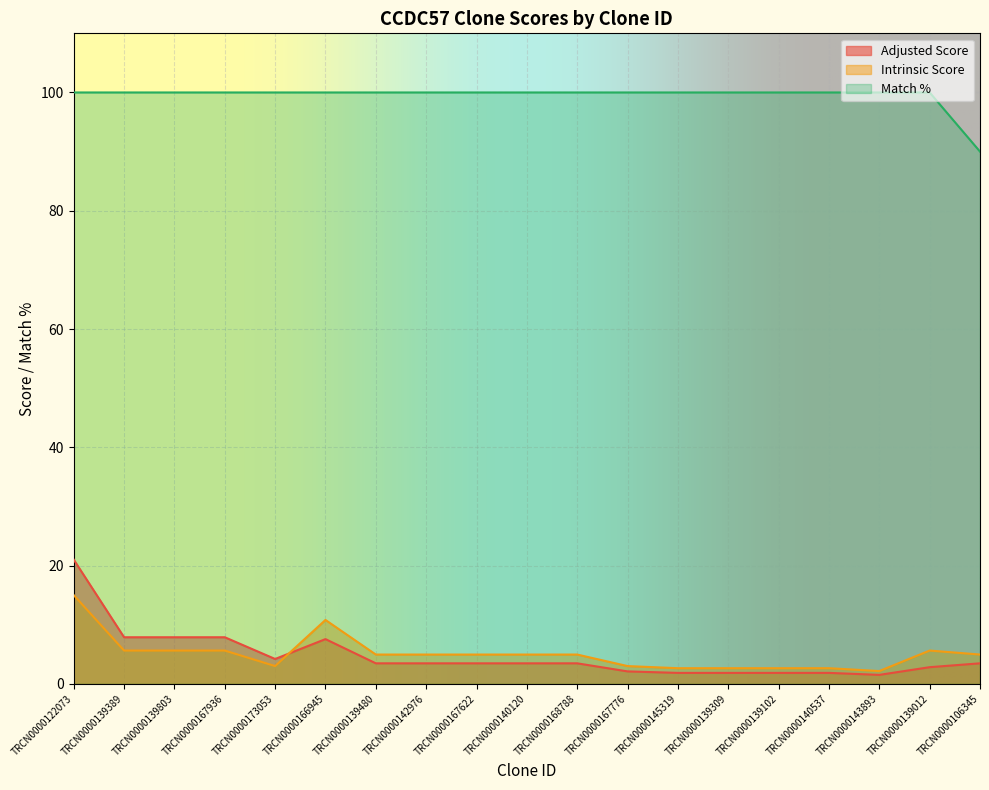

True or false: Match % and Intrinsic Score cross at least once.

False